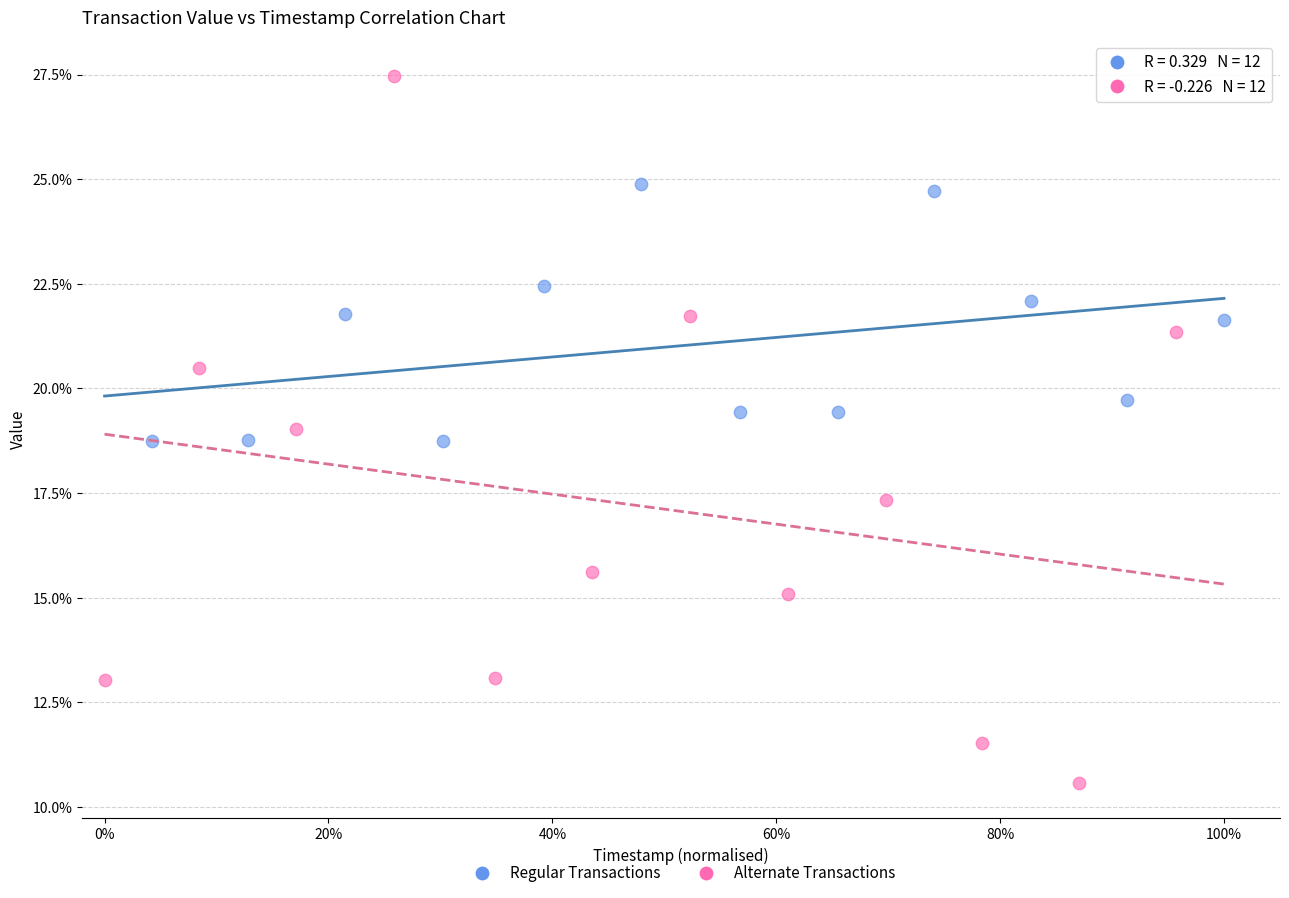

Which series contains the highest Y value?

Alternate Transactions